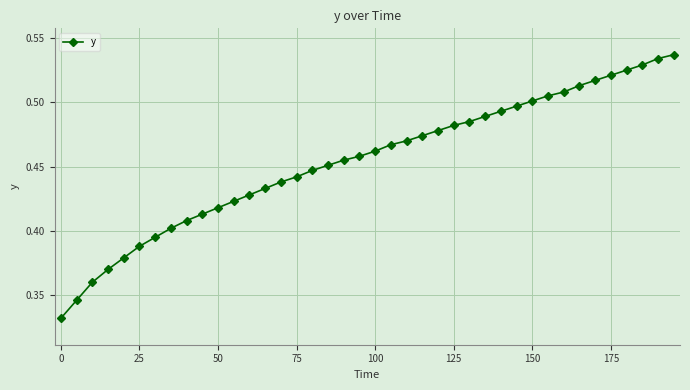

What is the sum of all values?

18.2